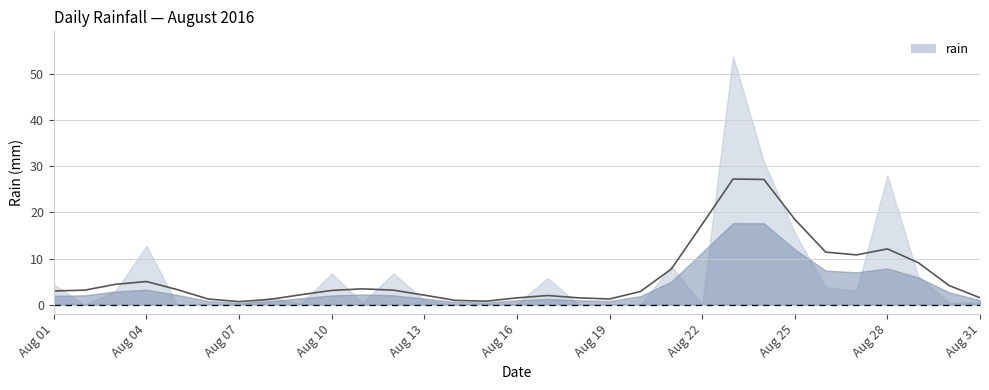

What is the change in value from 2016-08-04 to 2016-08-28?

+15.2